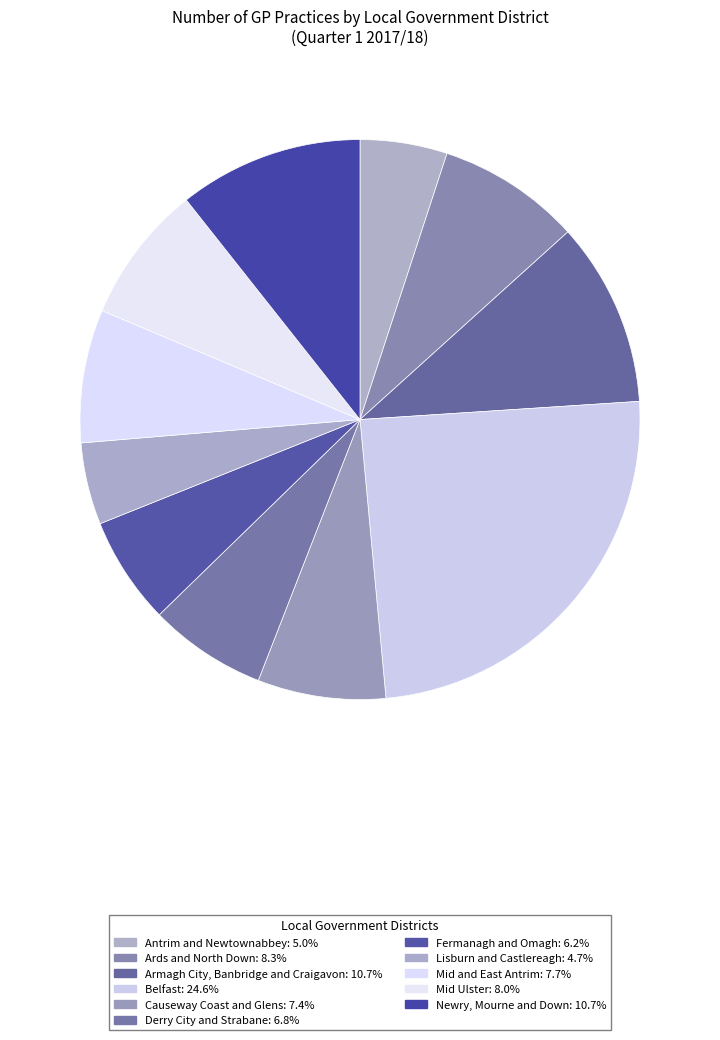

Does Mid Ulster represent more than half of the total?

No